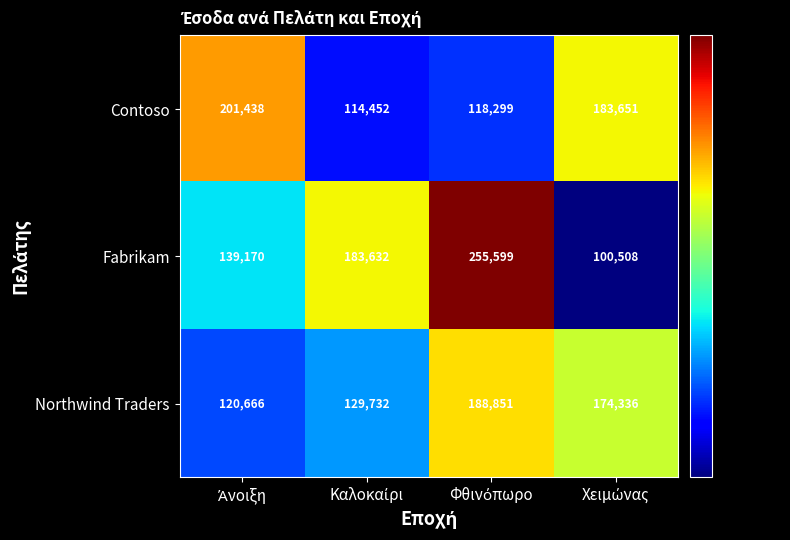

Count the Fabrikam values in the range 139170 to 255599.

3